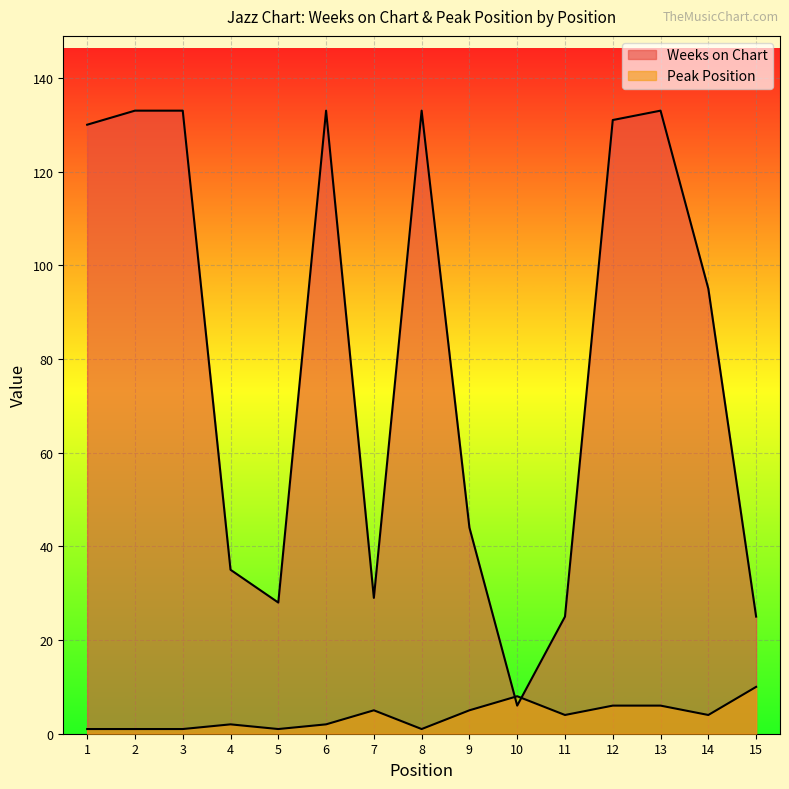

Which has a higher value, 12 or 1?

12